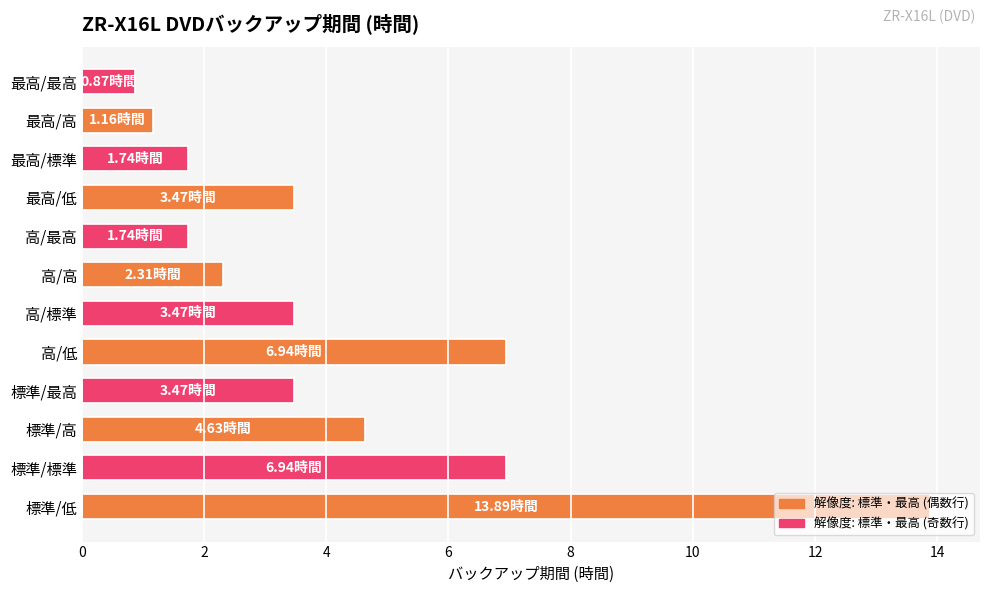

How many values are below 3?

5